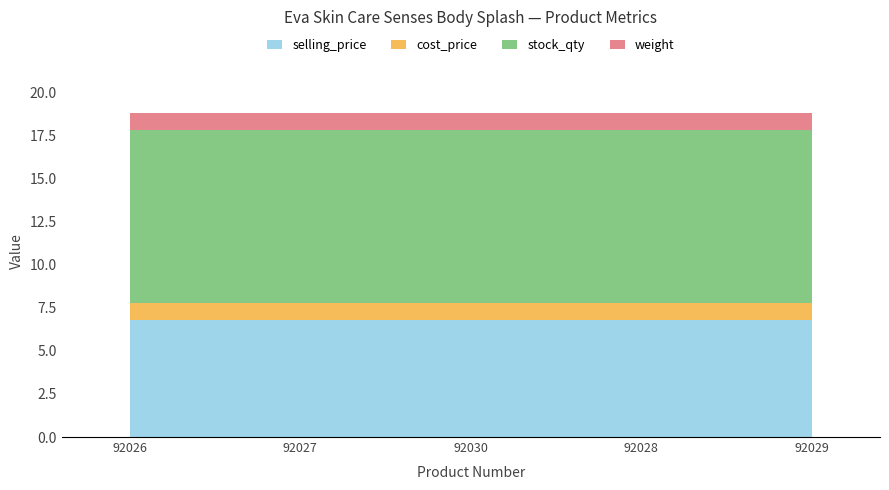

At which category does the chart reach its minimum across all series?

92026